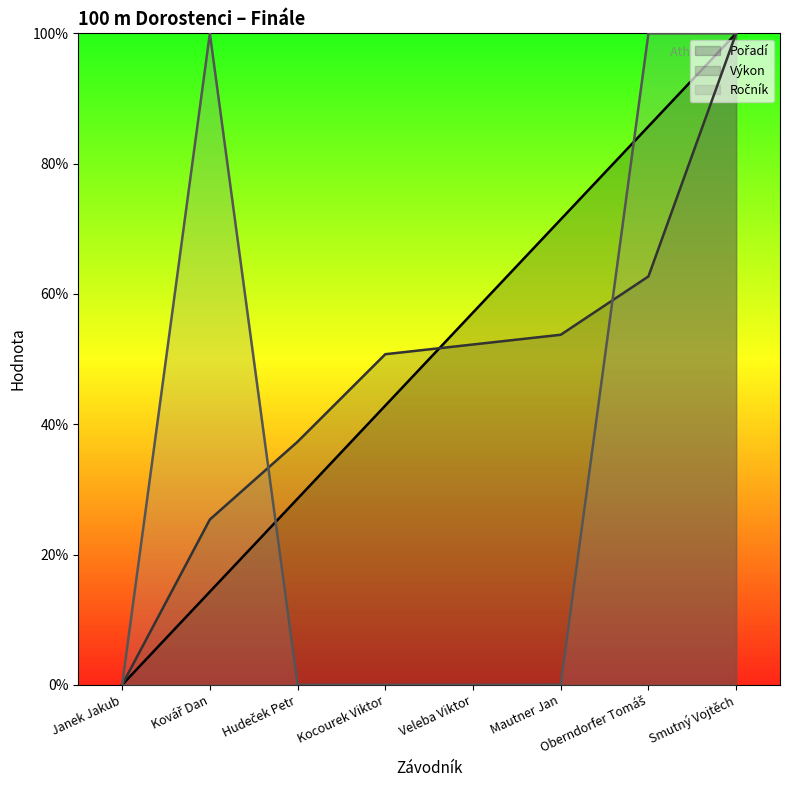

How many intersections are there between Výkon and Pořadí?

1